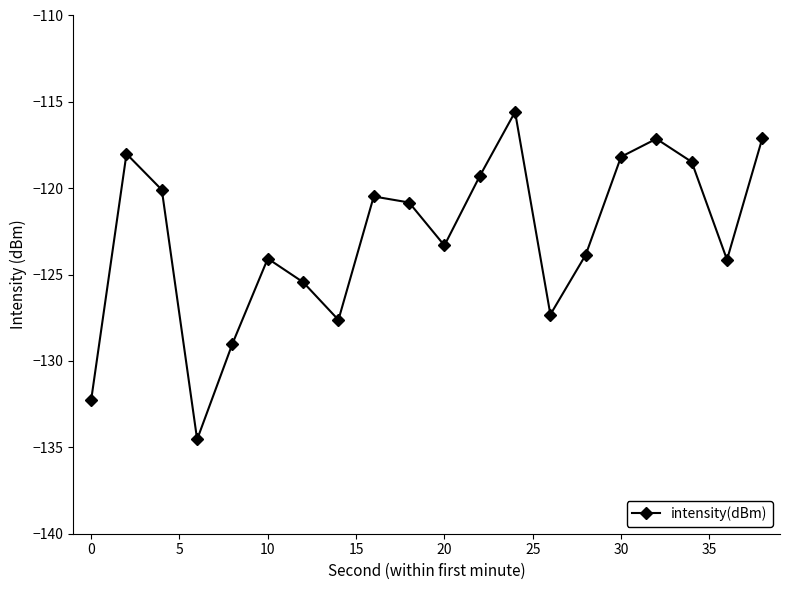

What is the value of the 5th point from the left?

-129.0